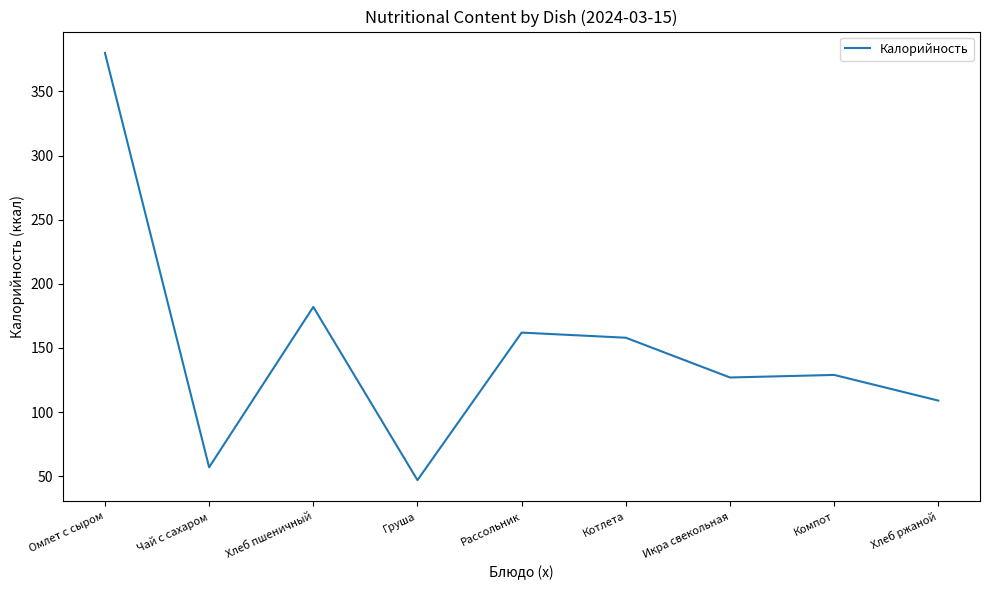

Where does the data first go above 129?

Омлет с сыром